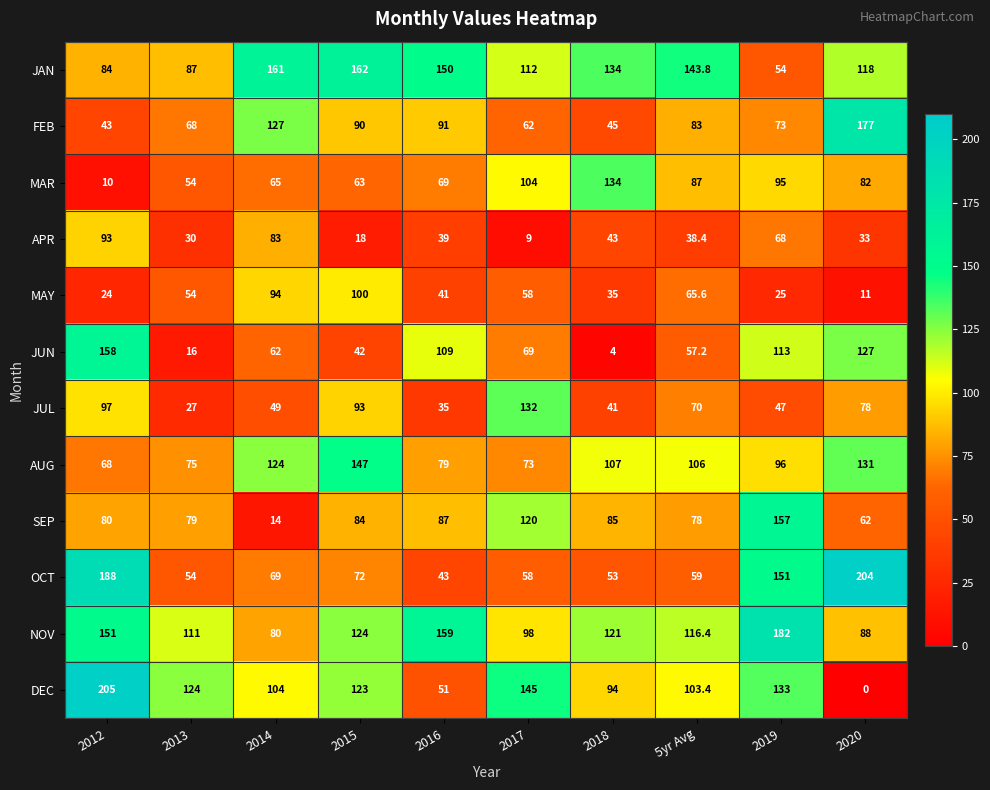

Rank the series at 2012 from highest to lowest value.

DEC, OCT, JUN, NOV, JUL, APR, JAN, SEP, AUG, FEB, MAY, MAR